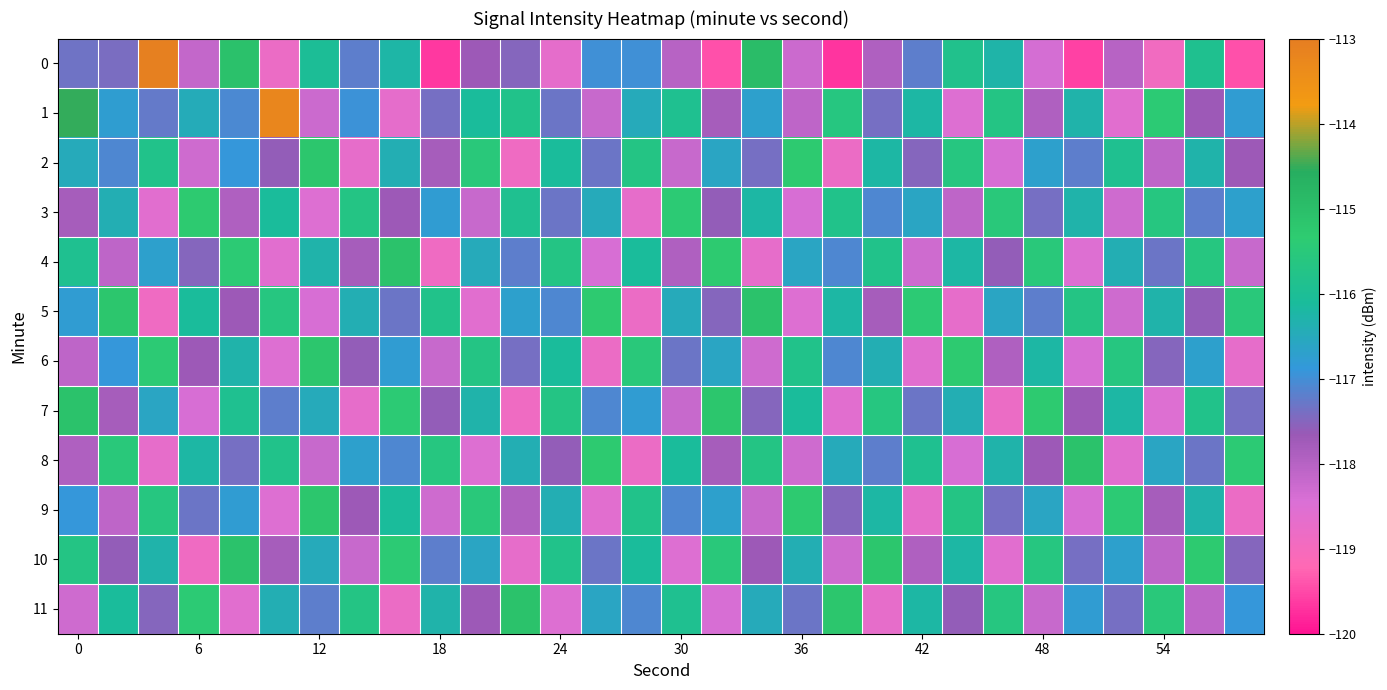

List the series in order of their peak value, highest first.

0, 1, 4, 5, 7, 8, 10, 11, 2, 6, 9, 3